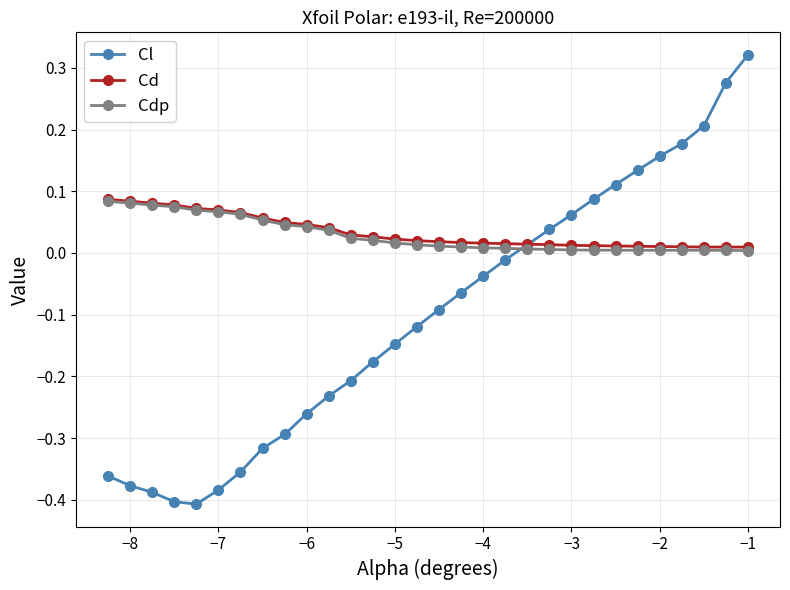

True or false: Cl has more than 2 interior local peaks.

False